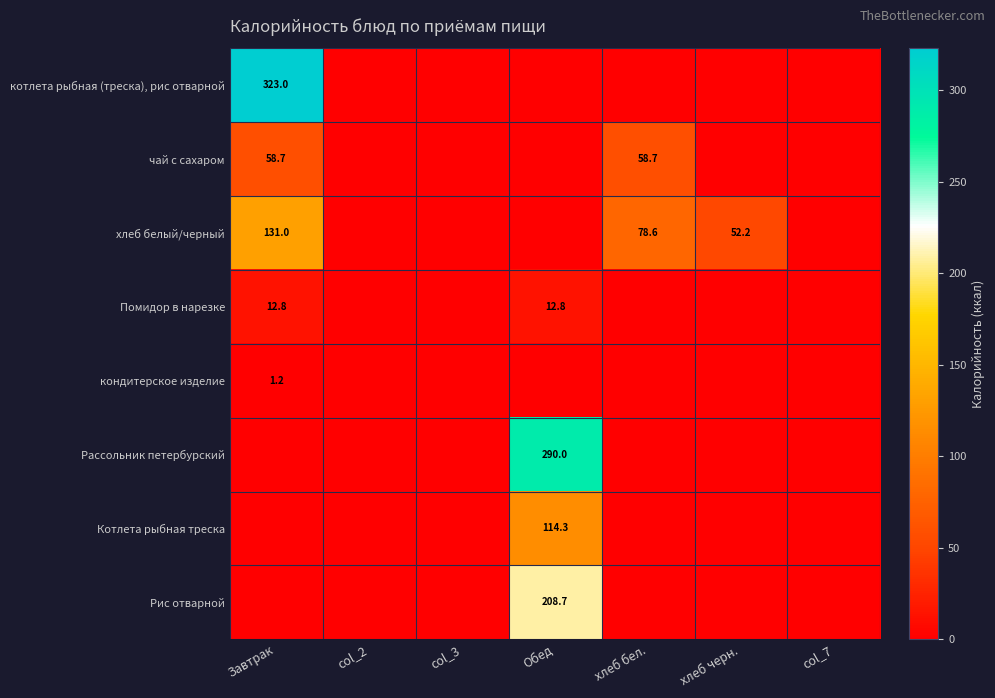

The value of хлеб белый/черный at хлеб черн. is 72.7. True or false?

False